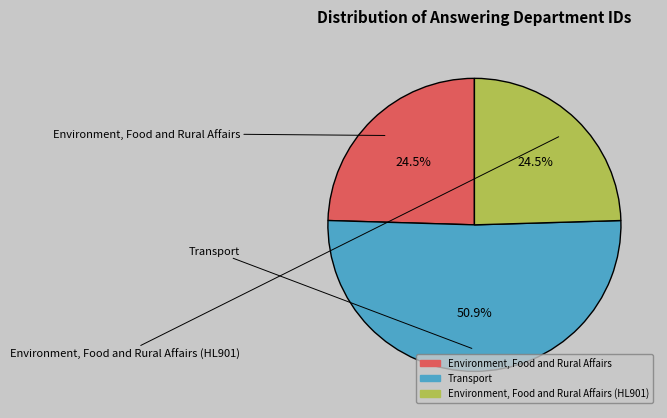

Is there any slice that represents more than half of the pie?

Yes